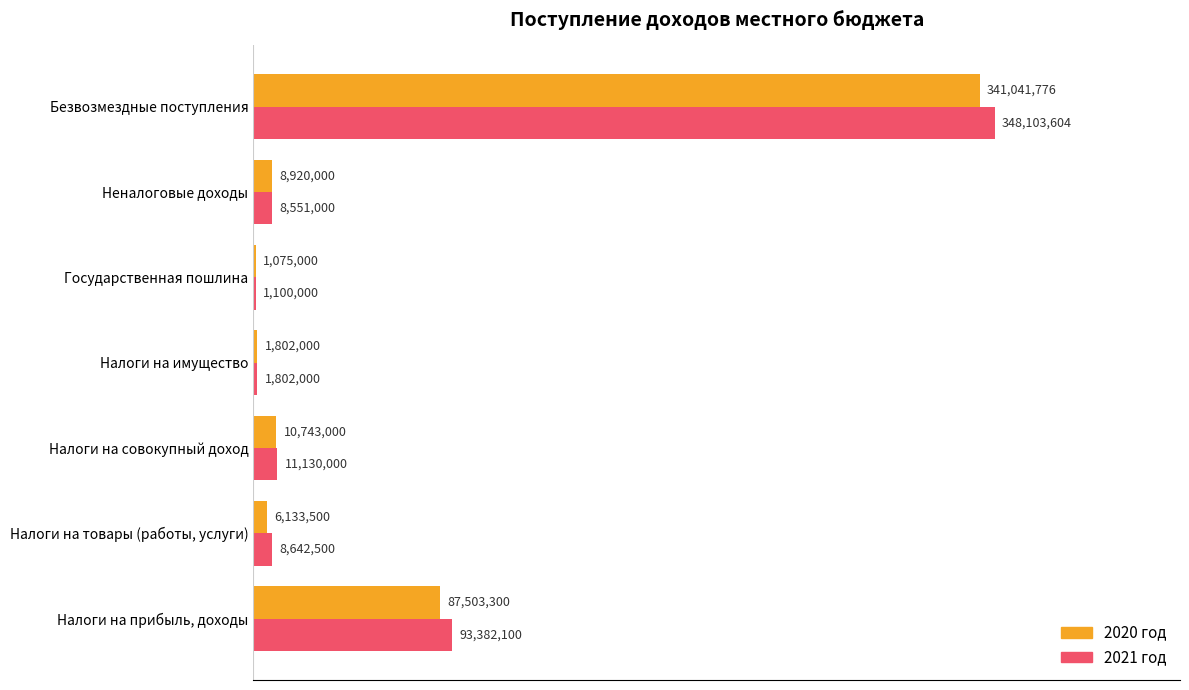

What are all the series names shown in the legend?

2020 год, 2021 год